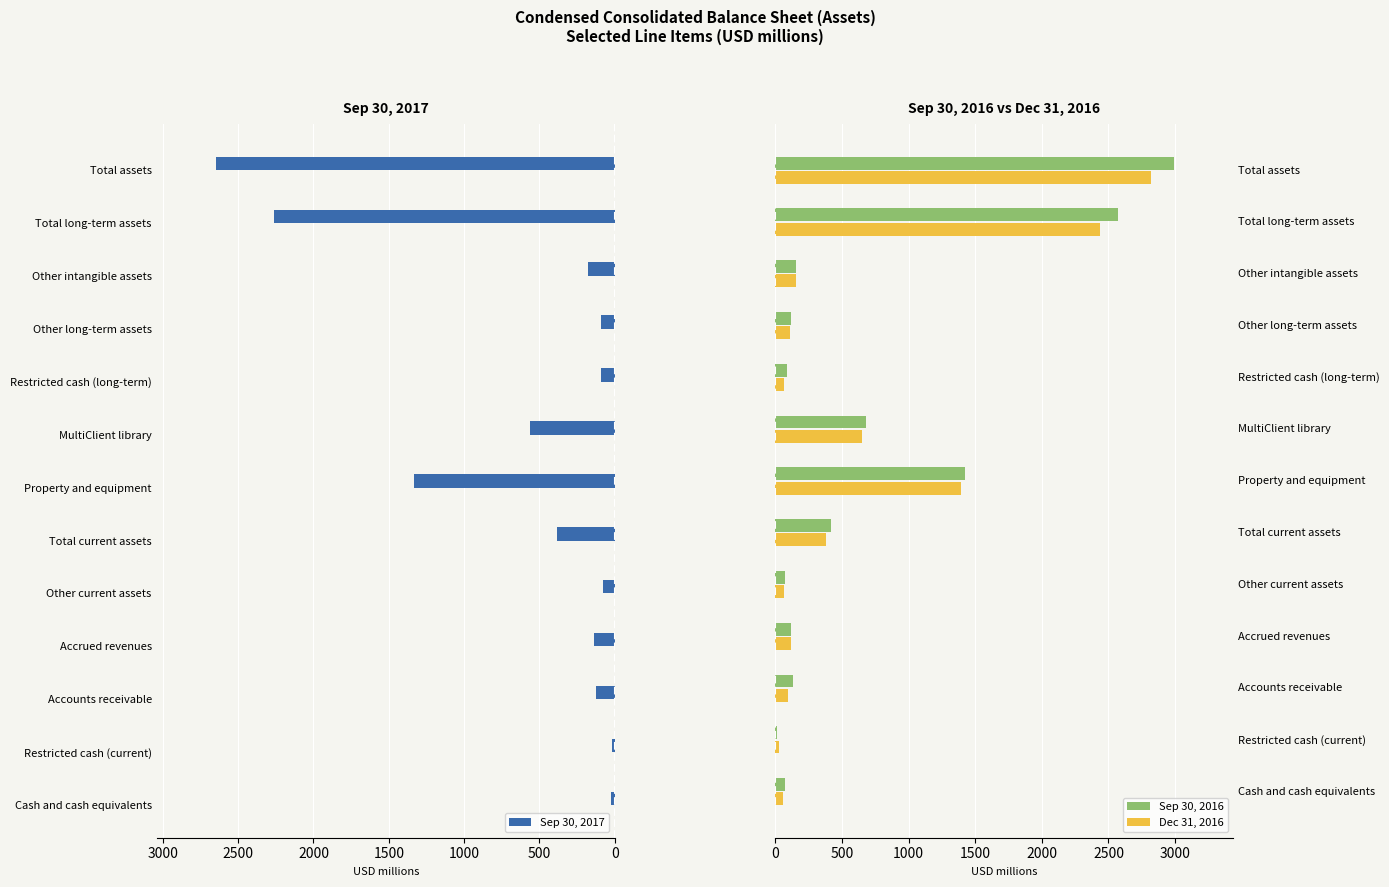

Is it true that Dec 31, 2016 equals 3187.3 at Total long-term assets?

False